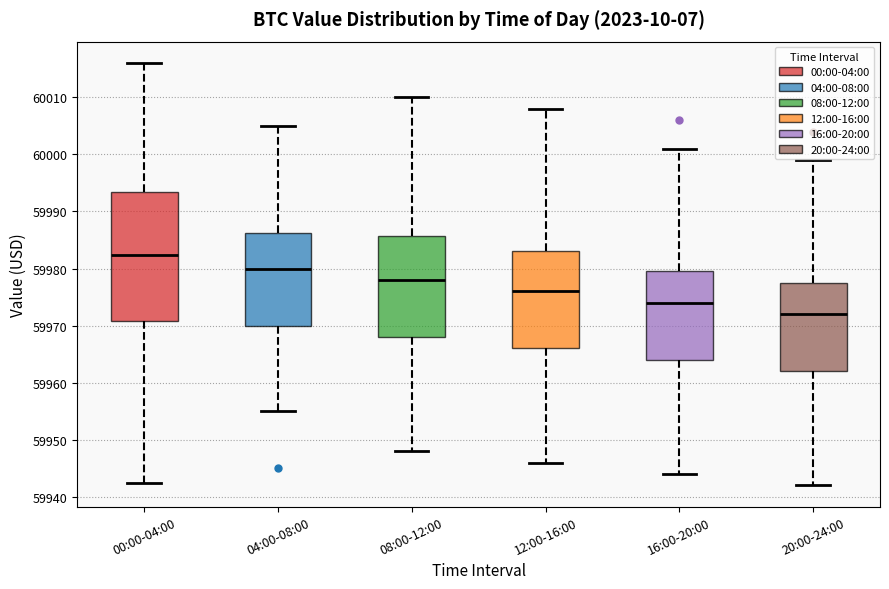

Where is the upper edge of the box for 04:00-08:00 on the y-axis? The values are not printed on the chart, so give them approximately, as read against the axis.

59986